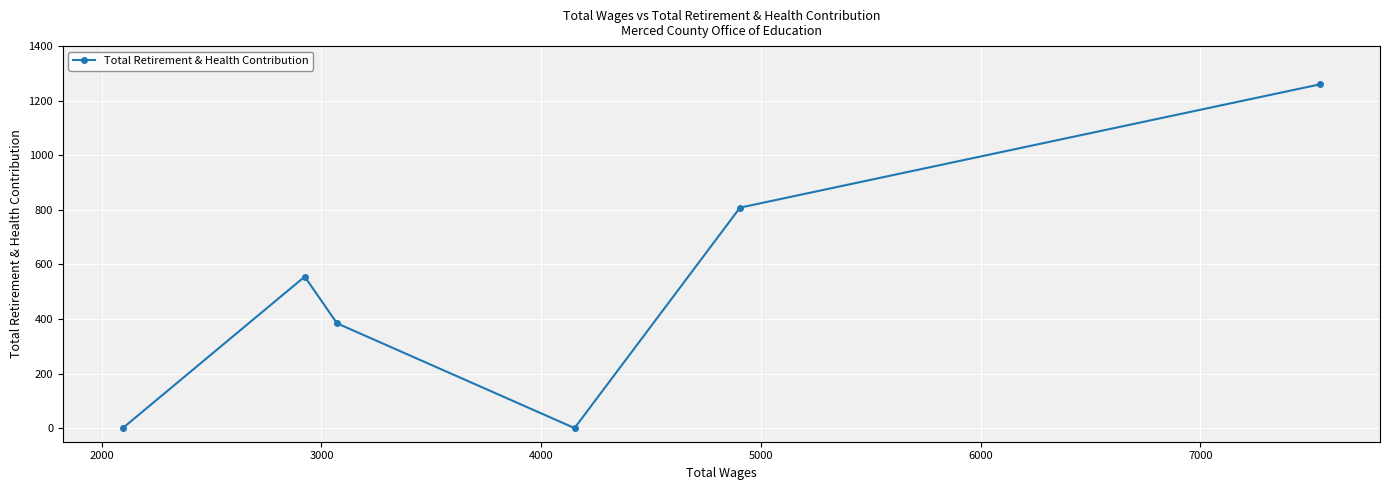

Does the chart have visible grid lines?

Yes